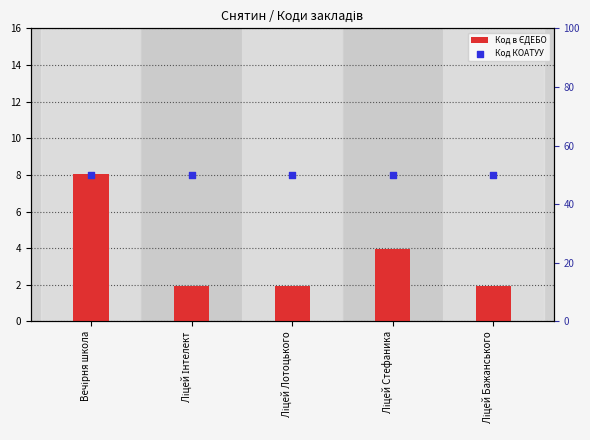

At which category is the sum across all series the highest?

Вечірня школа